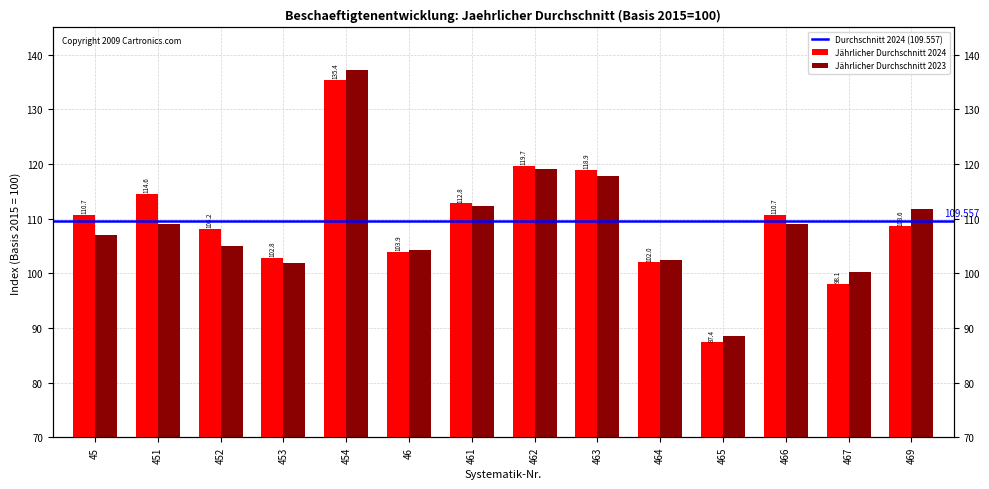

Which series has the largest range (max minus min)?

Jährlicher Durchschnitt 2023